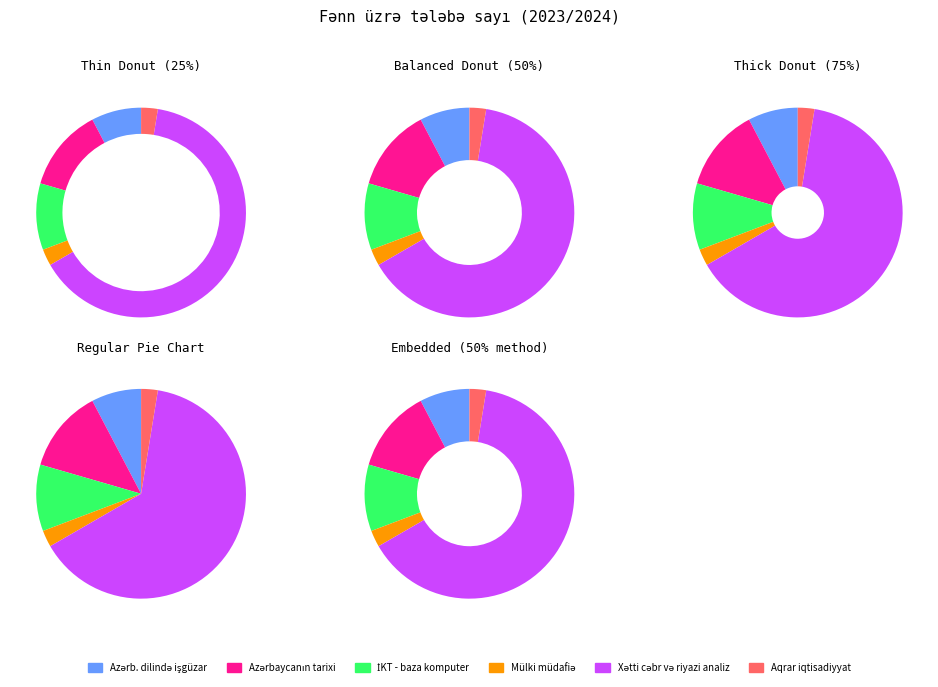

Which category accounts for the majority?

Xətti cəbr və riyazi analiz